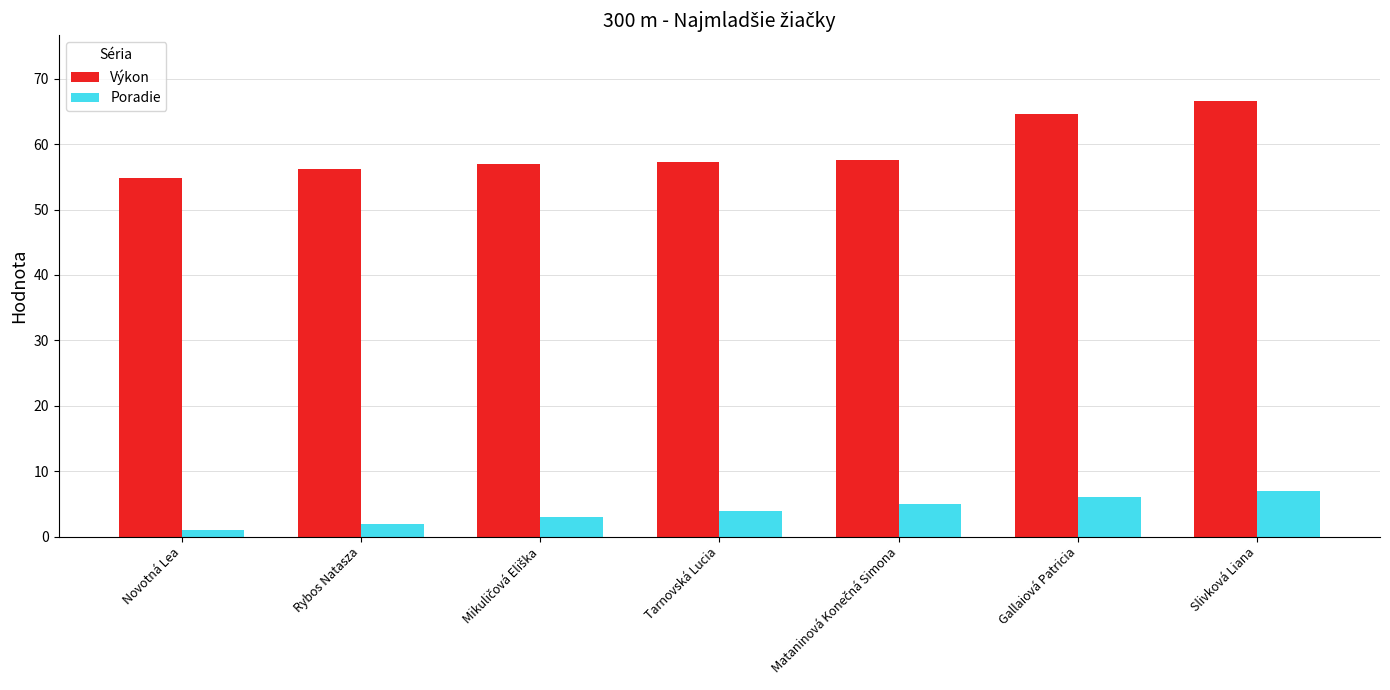

What value does the Poradie series have at Rybos Natasza?

2.0